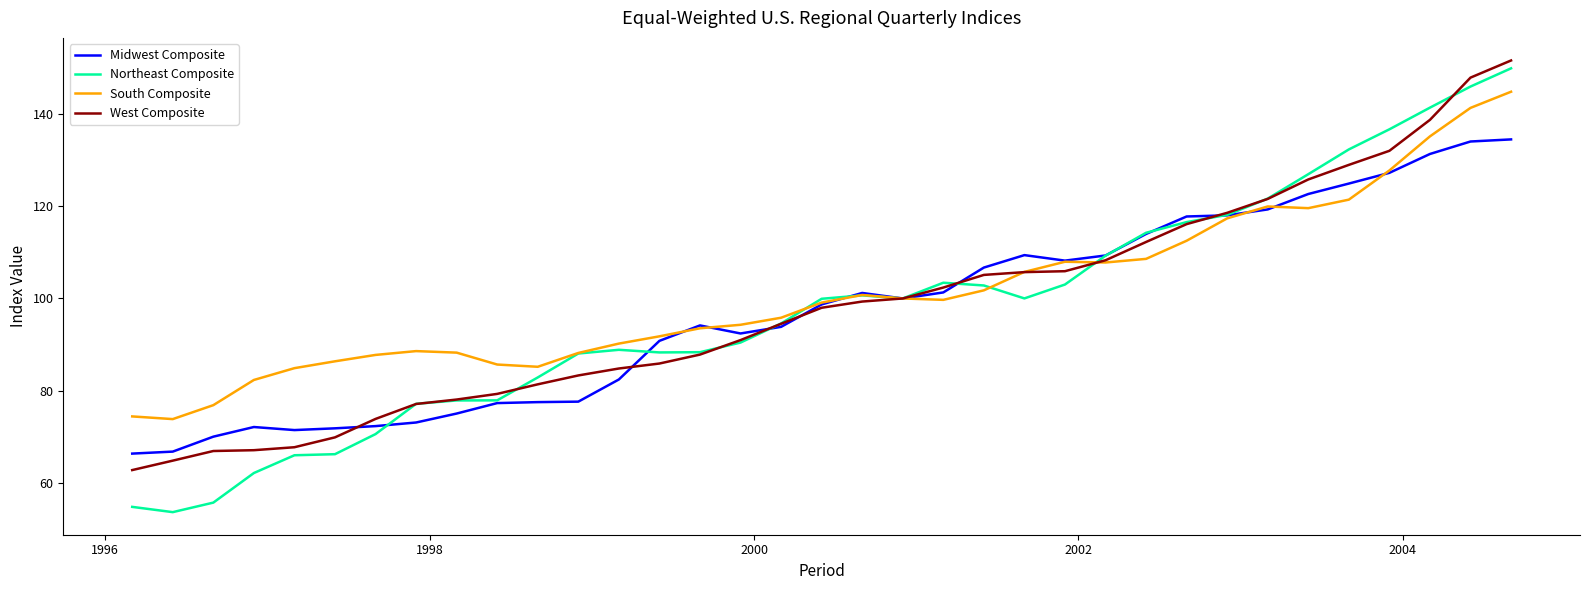

What is the highest value of the Midwest Composite series?

134.5